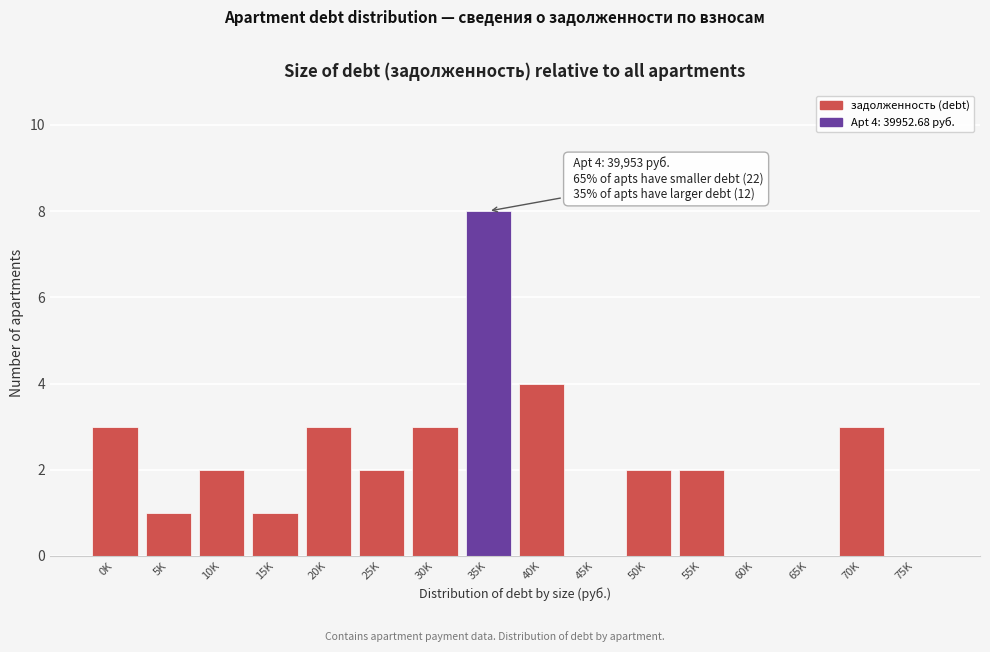

Reading left to right, extract all data points from this chart.

0K=3	5K=1	10K=2	15K=1	20K=3	25K=2	30K=3	35K=8	40K=4	45K=0	50K=2	55K=2	60K=0	65K=0	70K=3	75K=0